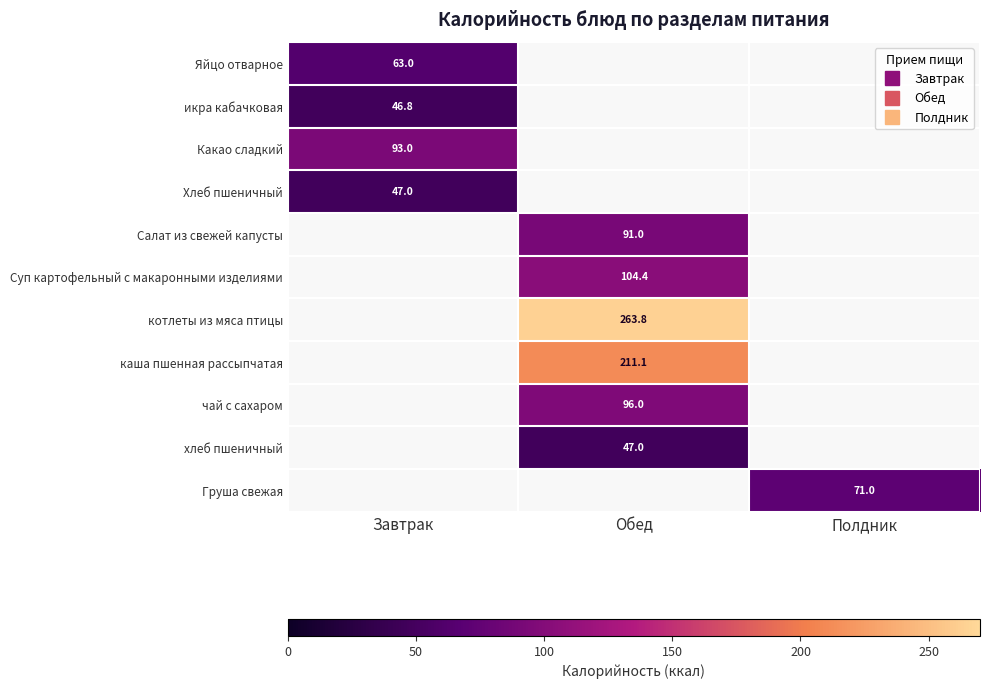

At Полдник, list the series in order from largest to smallest.

Яйцо отварное, икра кабачковая, Какао сладкий, Хлеб пшеничный, Салат из свежей капусты, Суп картофельный с макаронными изделиями, котлеты из мяса птицы, каша пшенная рассыпчатая, чай с сахаром, хлеб пшеничный, Груша свежая